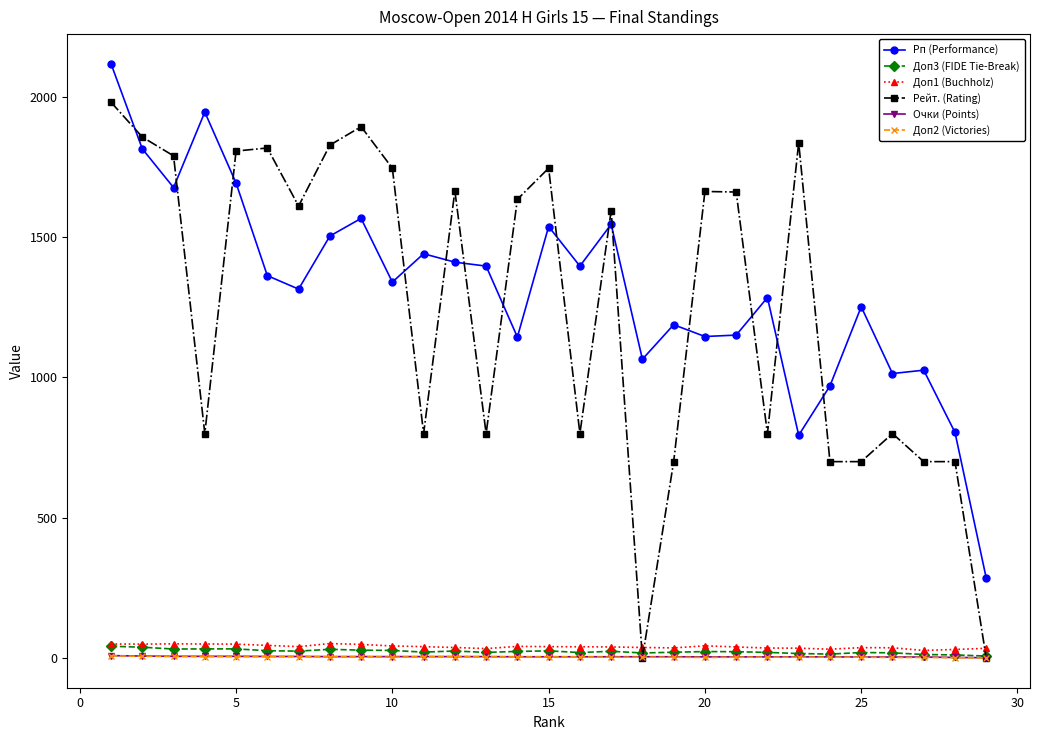

True or false: Доп1 (Buchholz) and Рп (Performance) cross at least once.

False